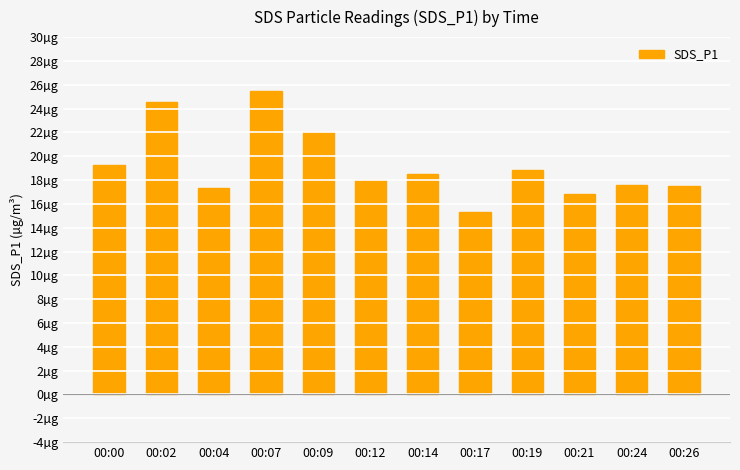

Are the bars grouped side by side (vs. stacked)?

No